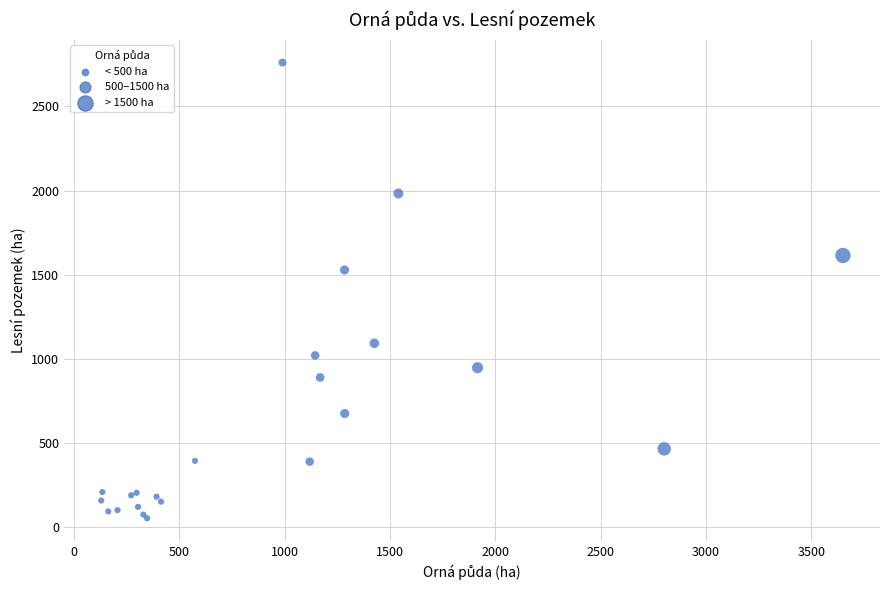

What Y value in the scatter plot is closest to 1405?

1527.2